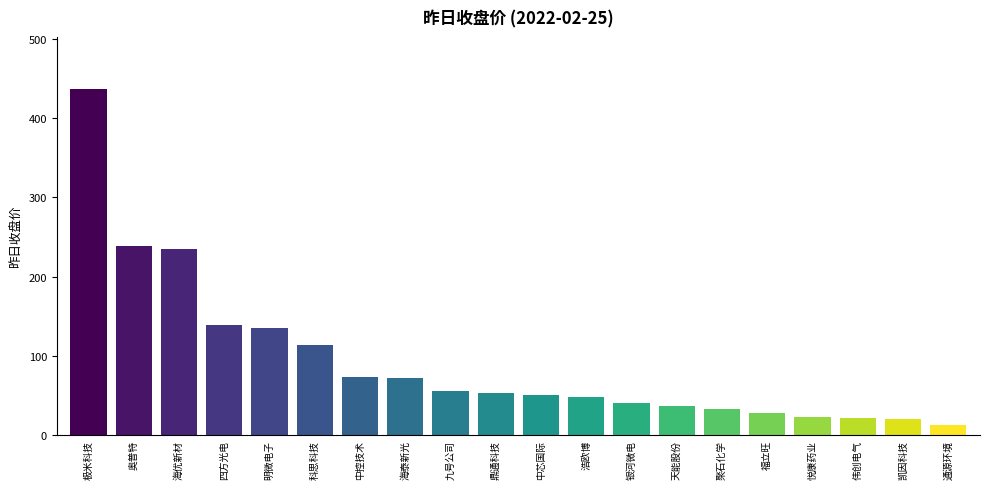

What is the sum of all values?

1863.8